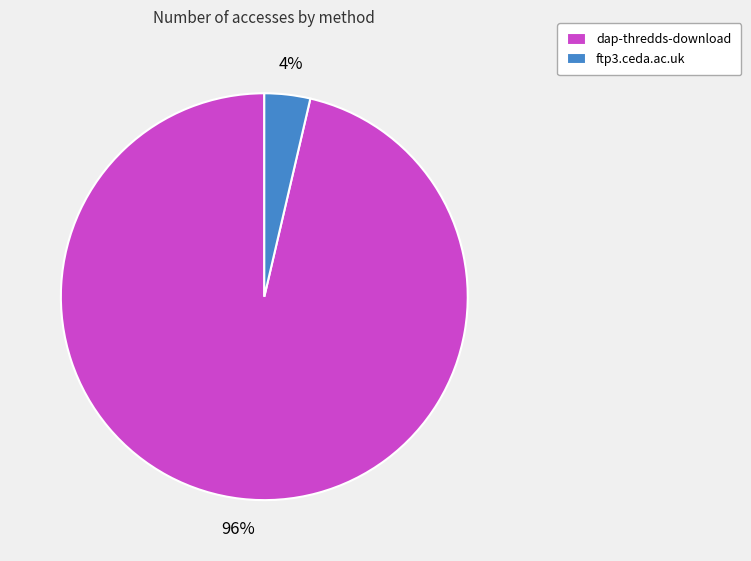

What is the largest slice in the pie chart?

dap-thredds-download